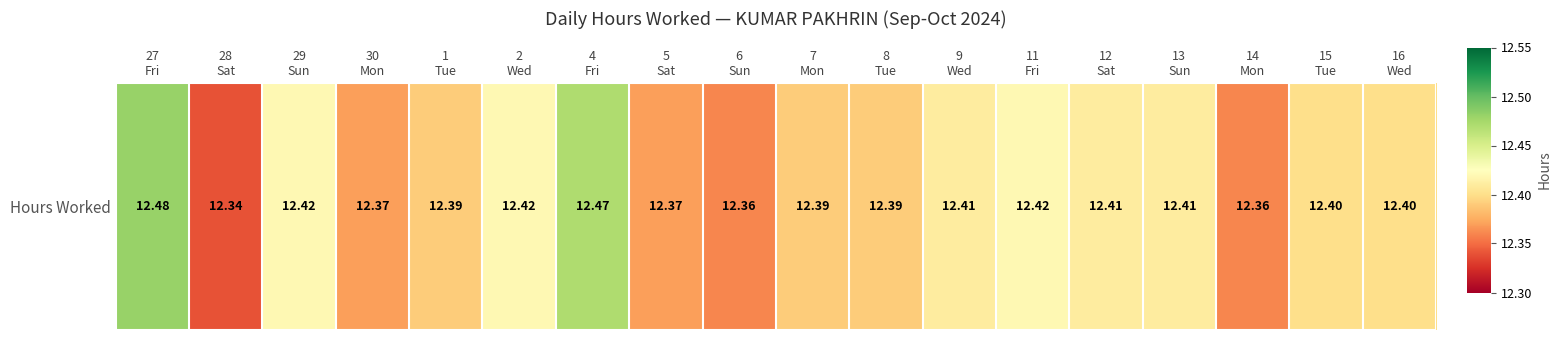

What is the sum of all values?

223.2